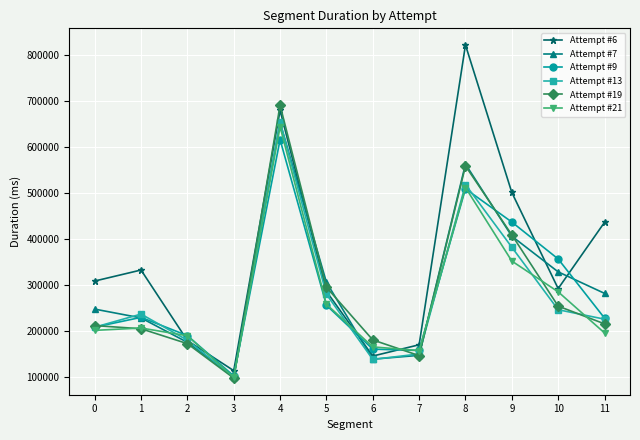

True or false: Attempt #7 has more than 2 points higher than both neighbors.

False